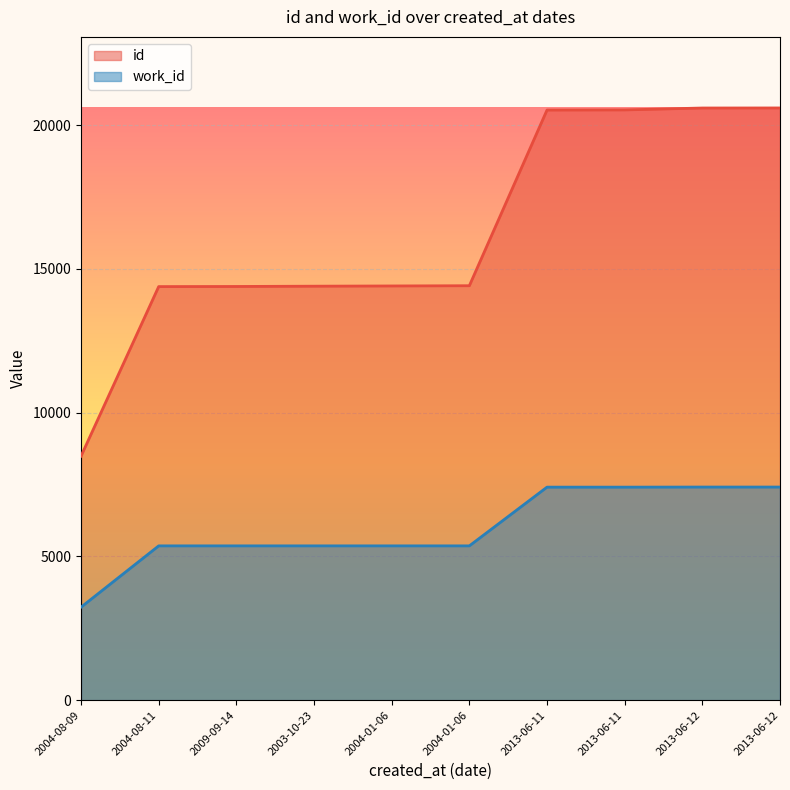

Which category has the highest value in the work_id series?

2013-06-12